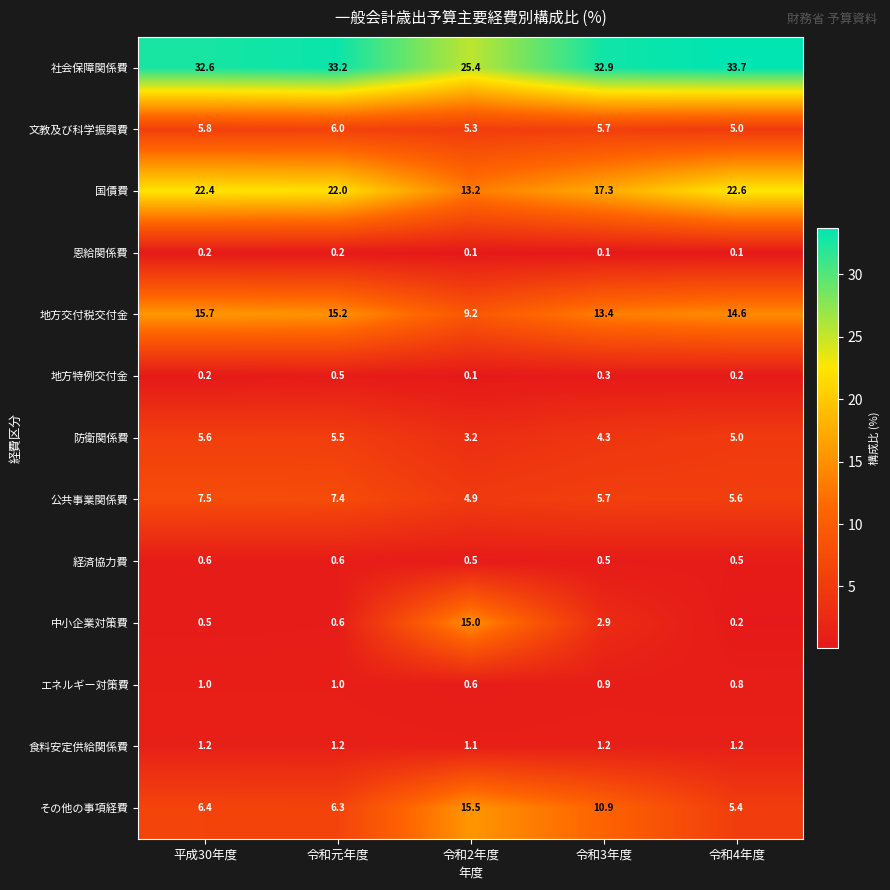

What is the total value across all series at 令和4年度?

94.9